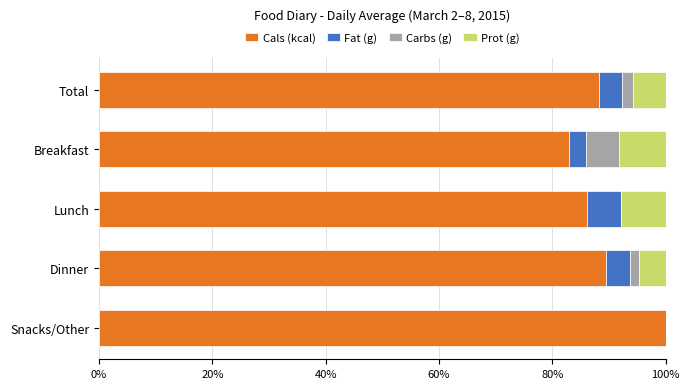

What is the maximum value for Cals (kcal)?

100.0